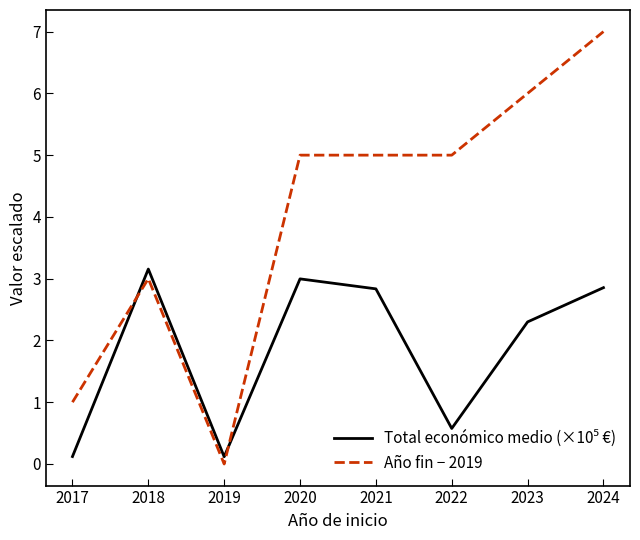

Which series has the largest total across all categories?

Año fin − 2019